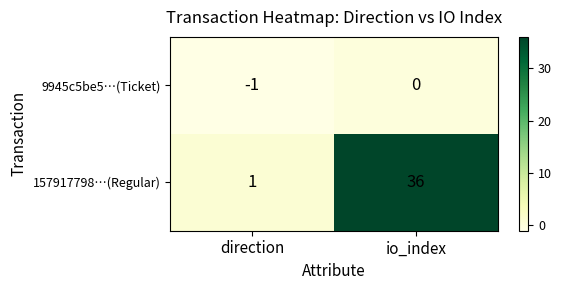

What is the highest value of the 157917798…(Regular) series?

36